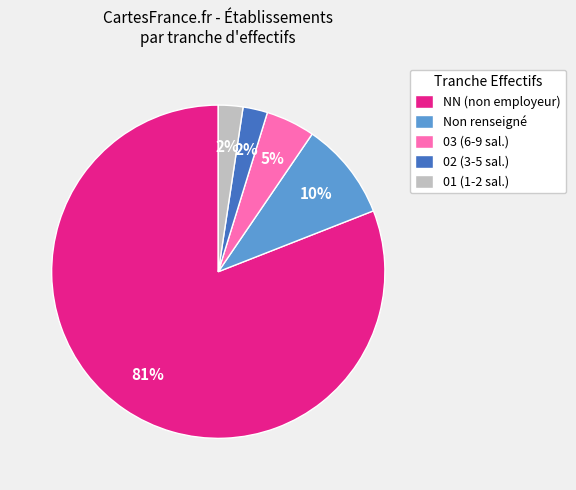

True or false: 02 (3-5 sal.) accounts for 2% of the total.

True